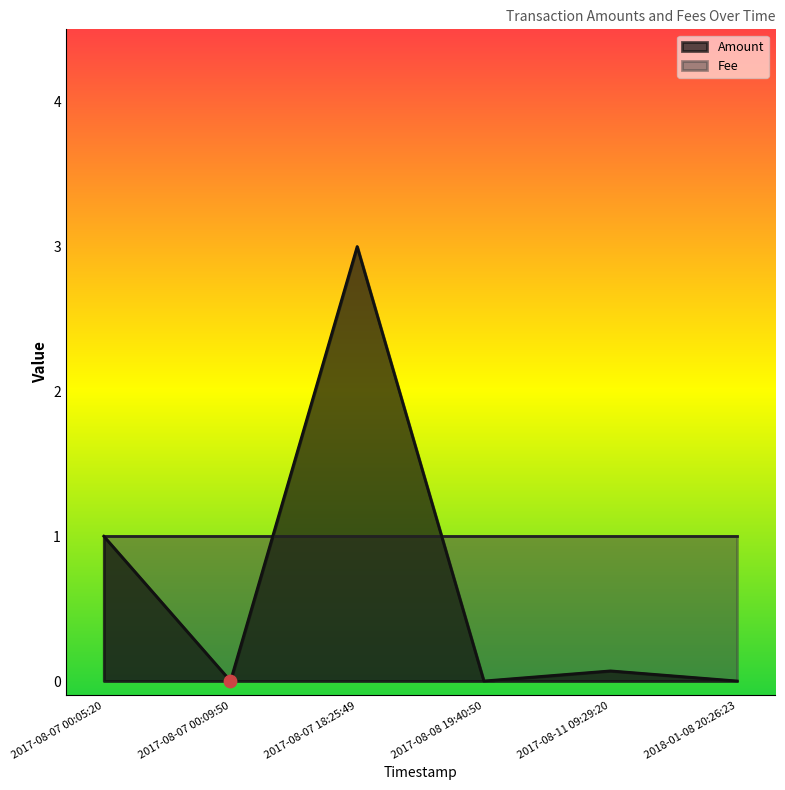

What is the change in value from 2017-08-07 00:05:20 to 2017-08-11 09:29:20?

-0.9